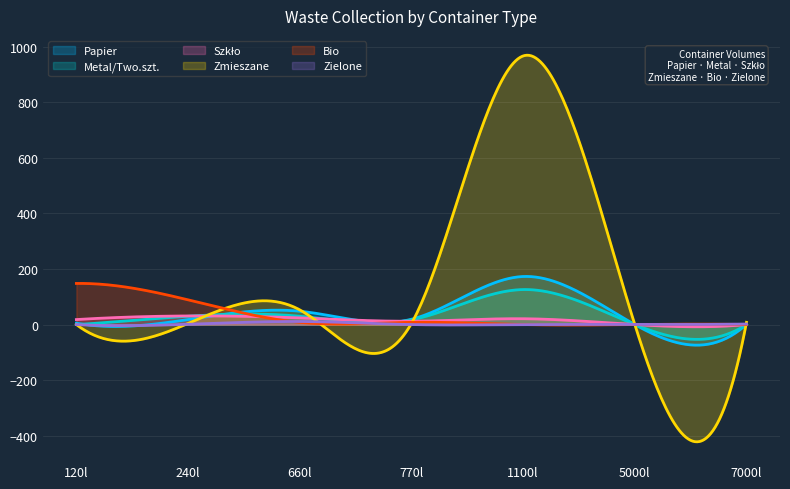

How many values in the Zielone series exceed 0?

3